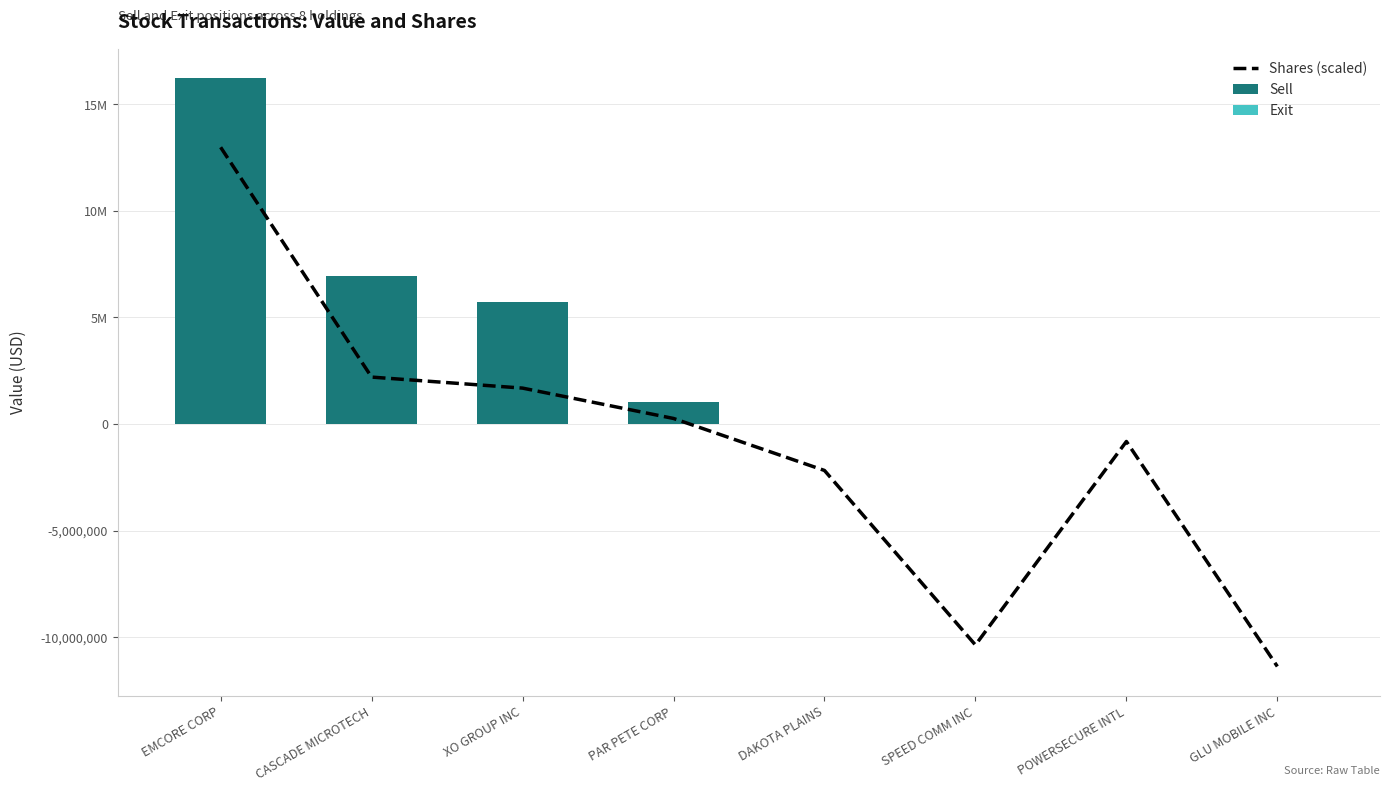

List the labels in order of value, largest first.

EMCORE CORP, CASCADE MICROTECH, XO GROUP INC, PAR PETE CORP, POWERSECURE INTL, DAKOTA PLAINS, SPEED COMM INC, GLU MOBILE INC